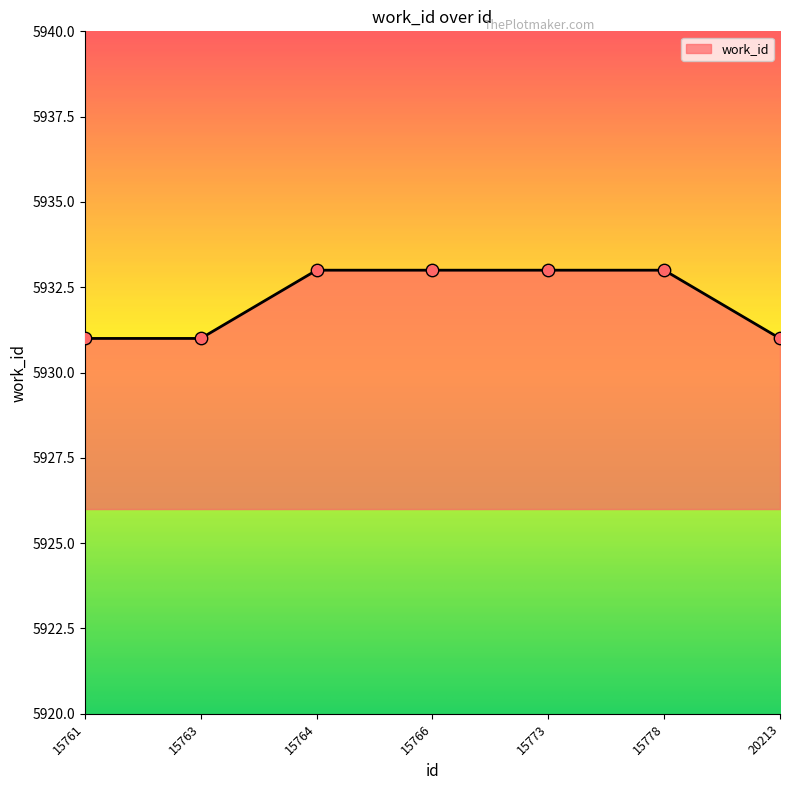

What is the change in value from 15763 to 15766?

+2